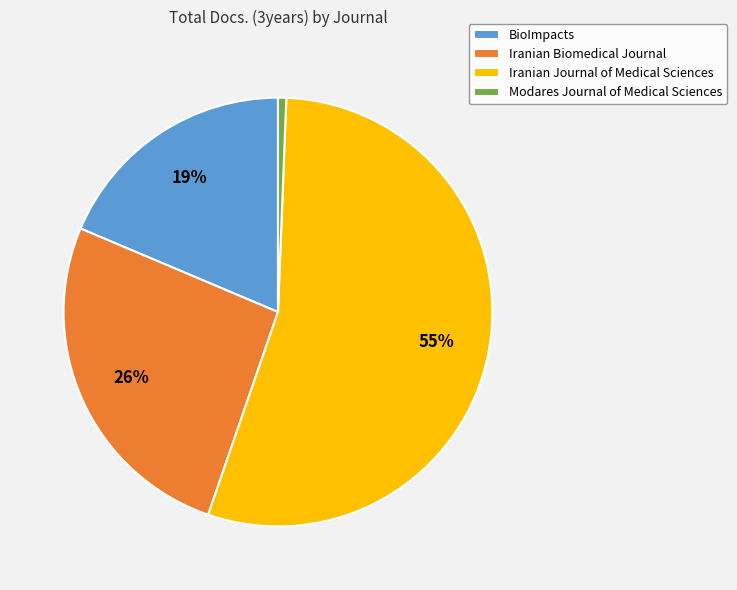

To the nearest percent, what is the difference between the Iranian Journal of Medical Sciences and Iranian Biomedical Journal slice percentages?

29%